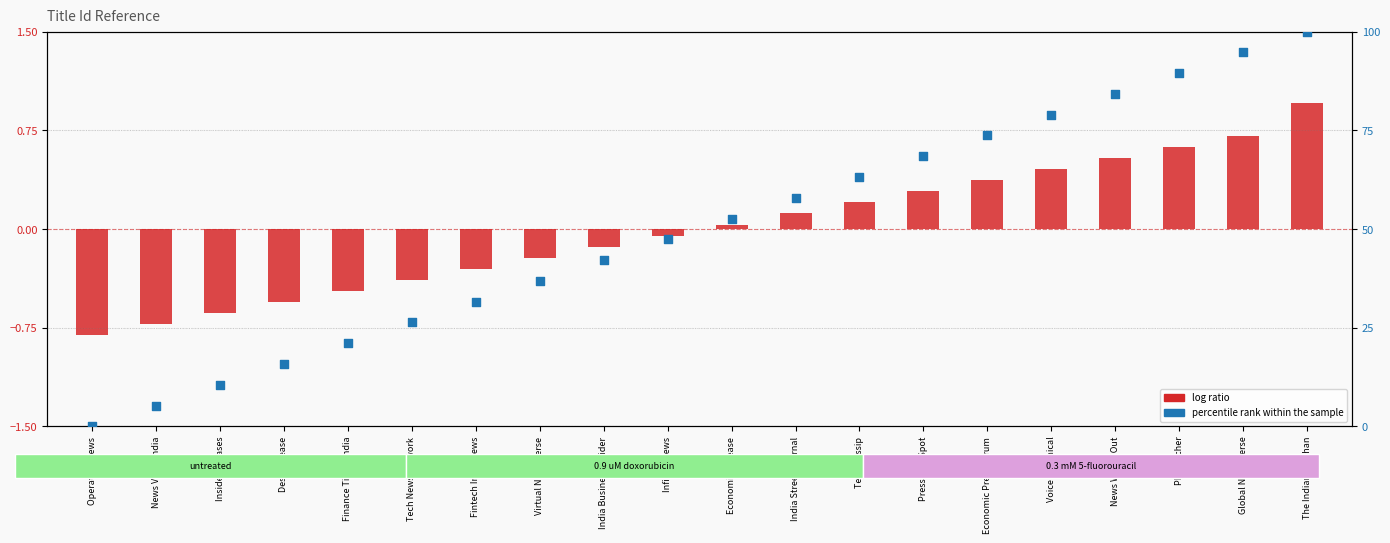

Is the value of percentile rank within the sample at PR Watcher greater than the value of log ratio at Virtual News Verse?

Yes